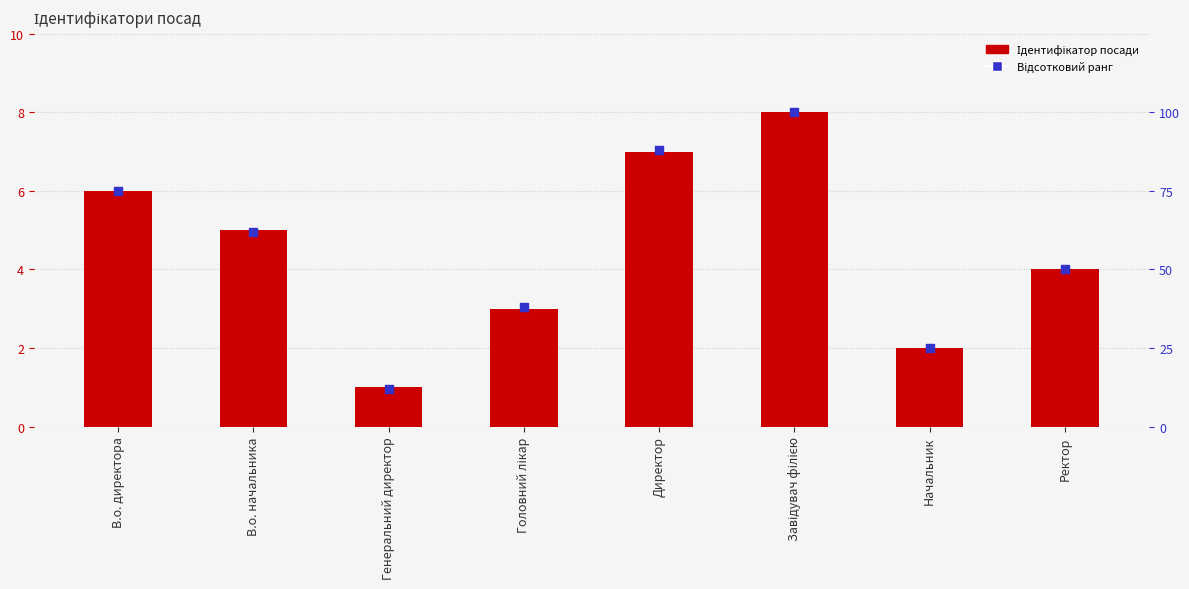

Is the value of Ідентифікатор at Завідувач філією greater than the value of Відсотковий ранг at Головний лікар?

No